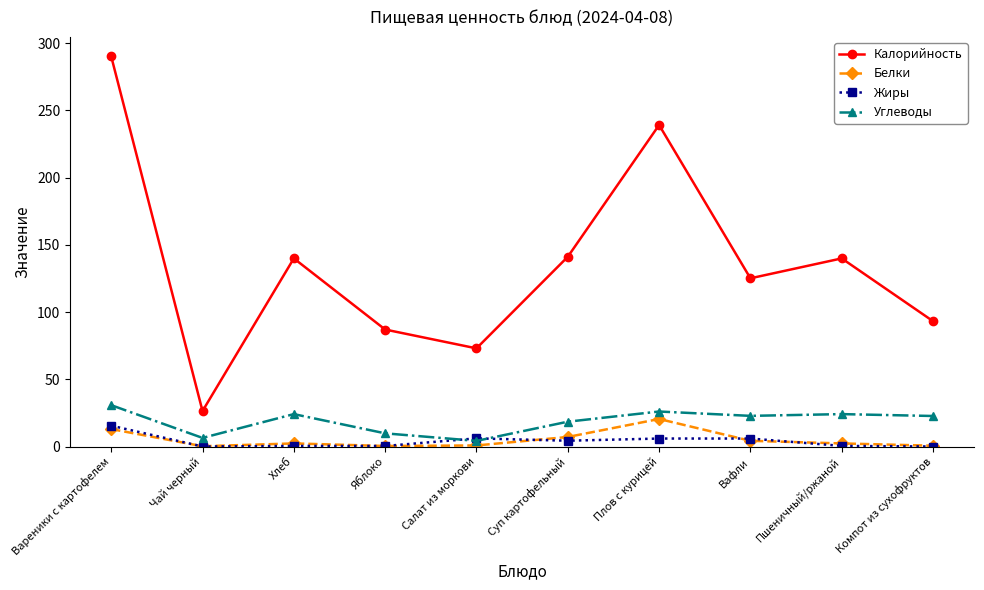

The Белки series shows 7.1 at Суп картофельный. True or false?

True